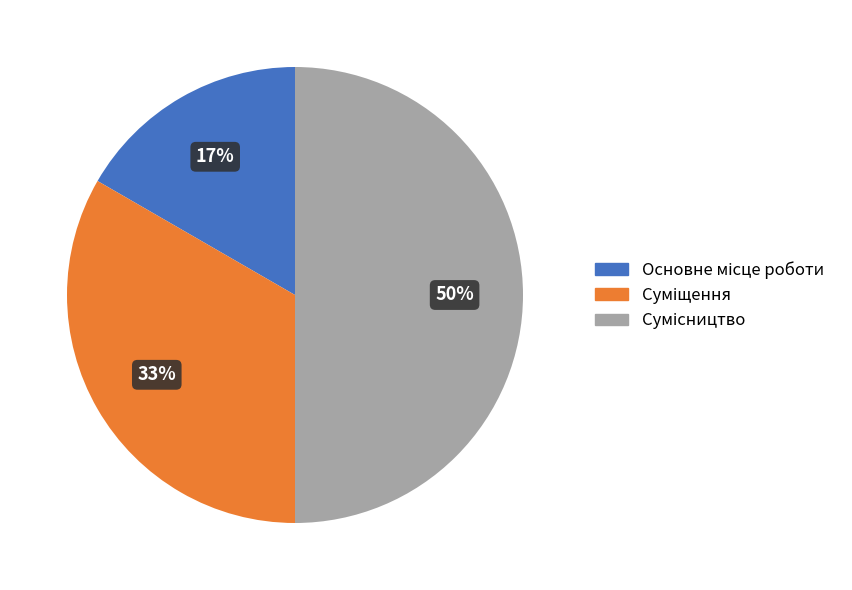

To the nearest percent, what is the difference between the largest and smallest slice percentages?

33%